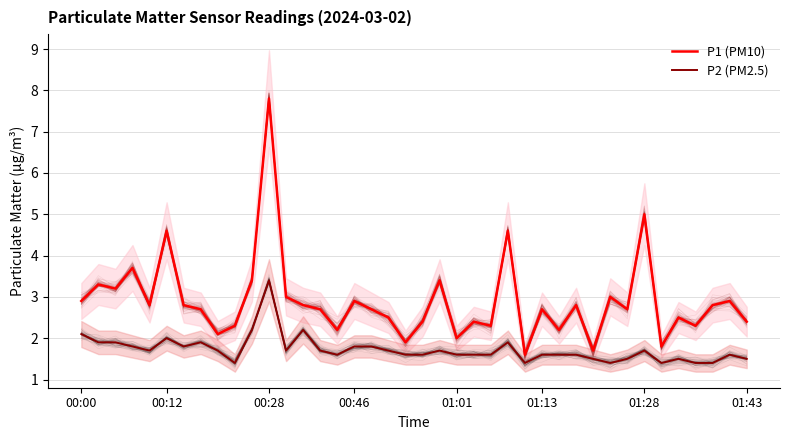

True or false: P2 (PM2.5) has more than 0 interior local peaks.

True